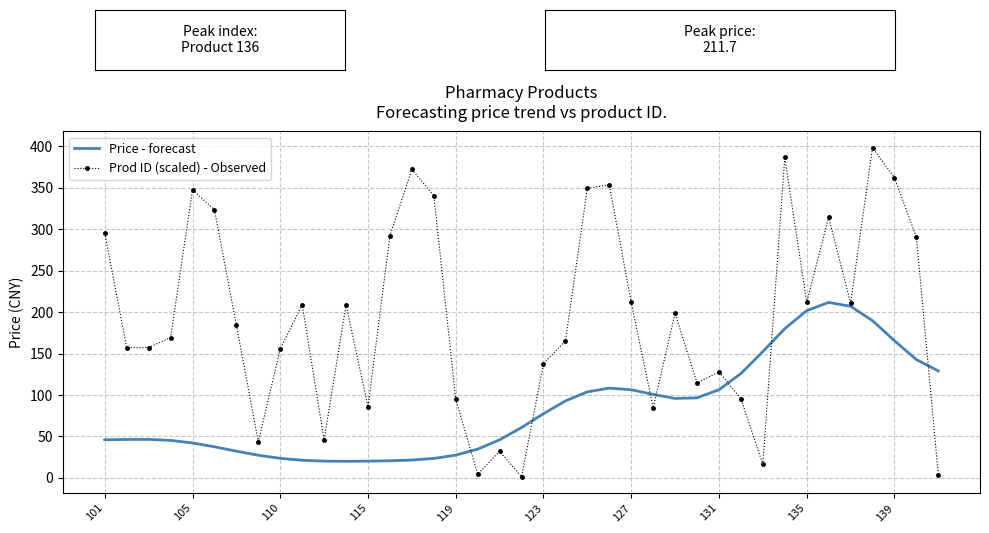

Rank the series by their average value, from highest to lowest.

Prod ID (scaled) - Observed, Price - forecast